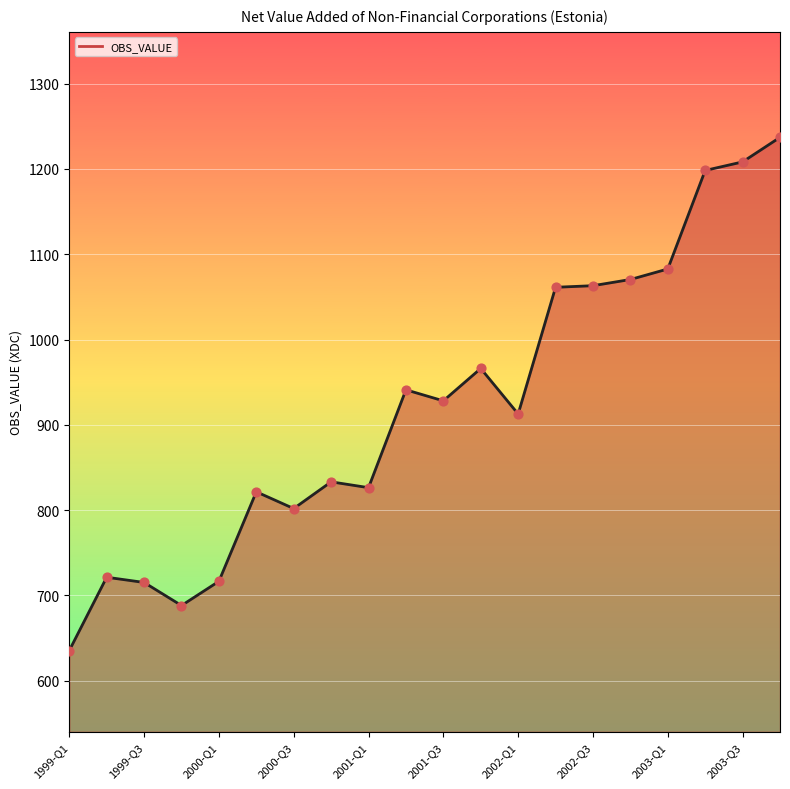

What is the change in value from 2002-Q1 to 2003-Q3?

+295.6